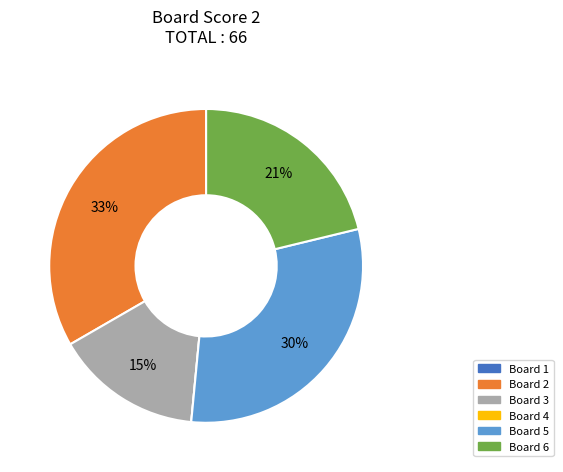

To the nearest percent, what is the average slice percentage?

17%